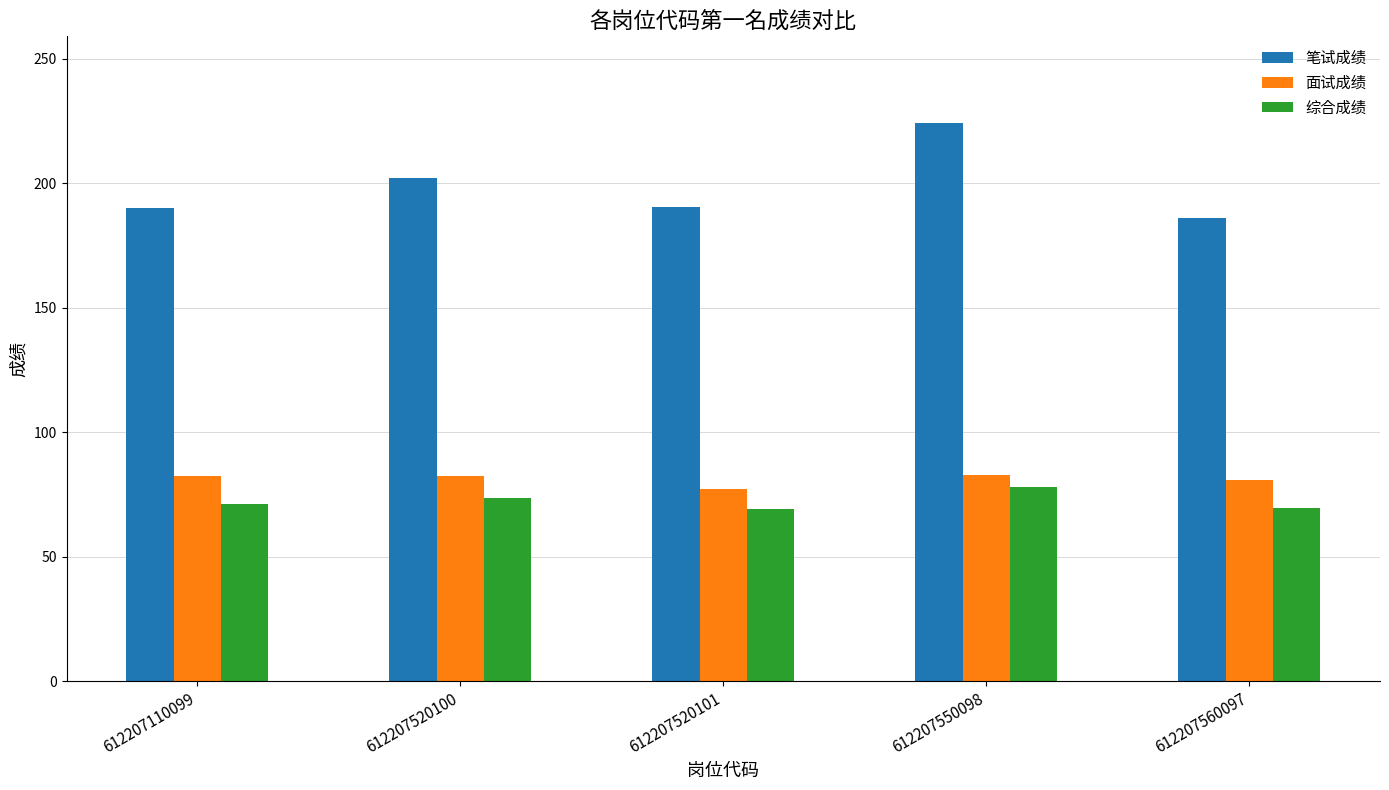

What is the average value of the 综合成绩 series?

72.1